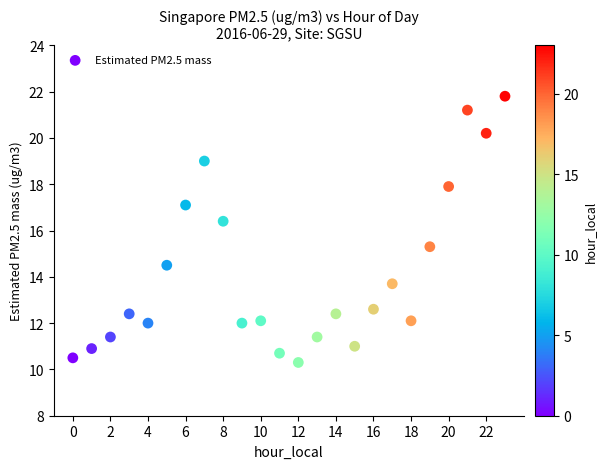

What is the range of Y values (max minus min)?

11.5